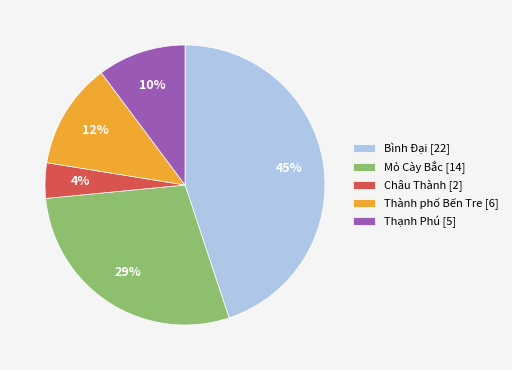

To the nearest percent, what is the difference between the largest and smallest slice percentages?

41%